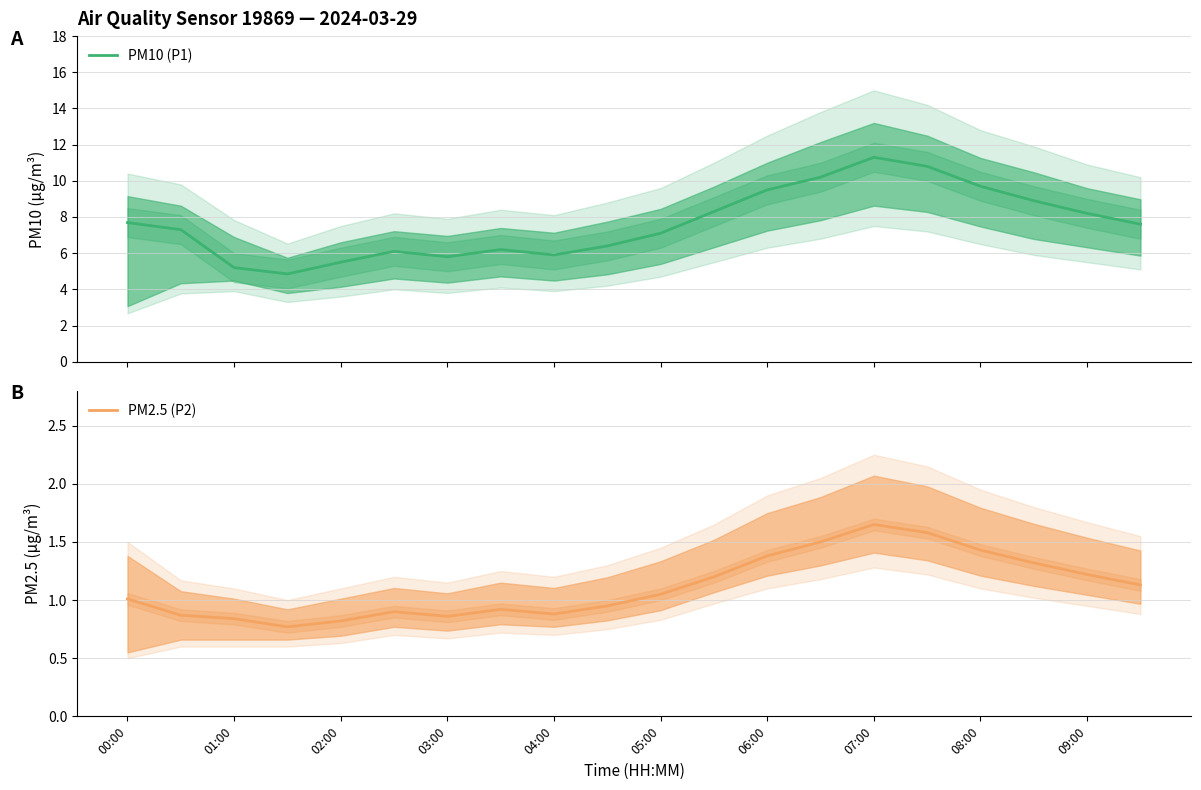

What is the lowest value of the PM10 (P1) series?

4.8